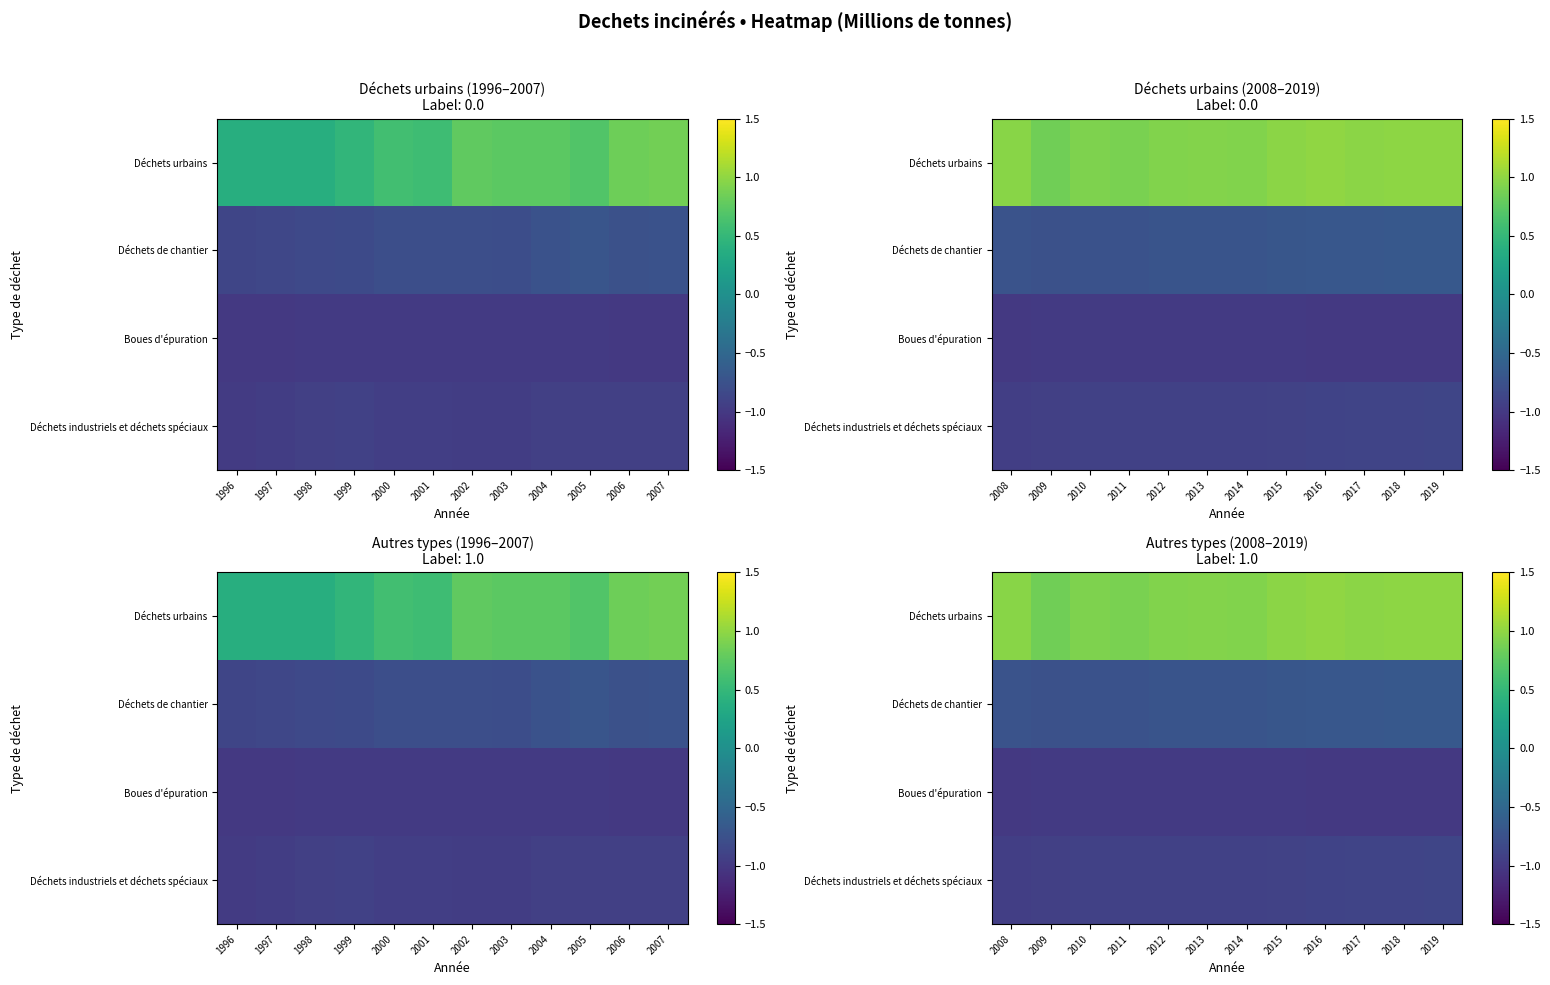

At which category is the sum across all series the highest?

2019